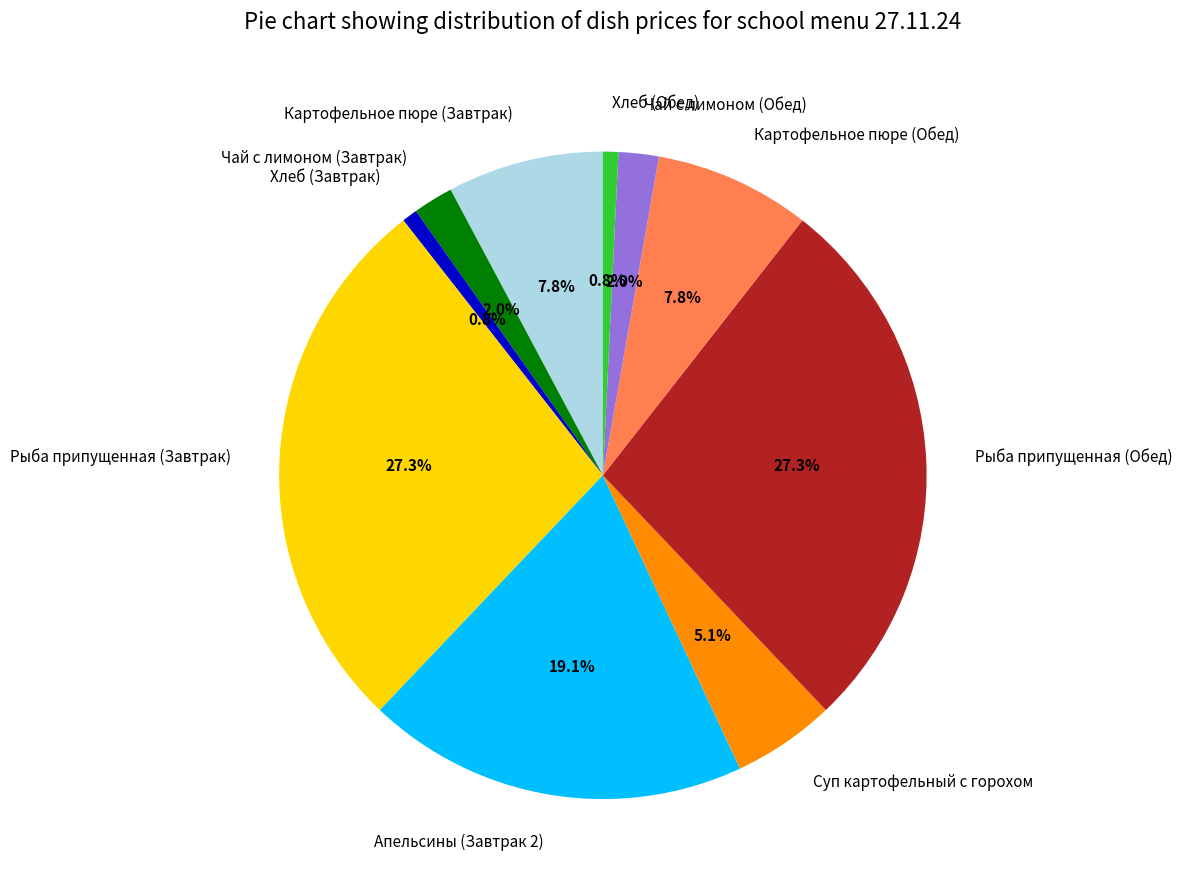

To the nearest percent, what is the average slice percentage?

10%